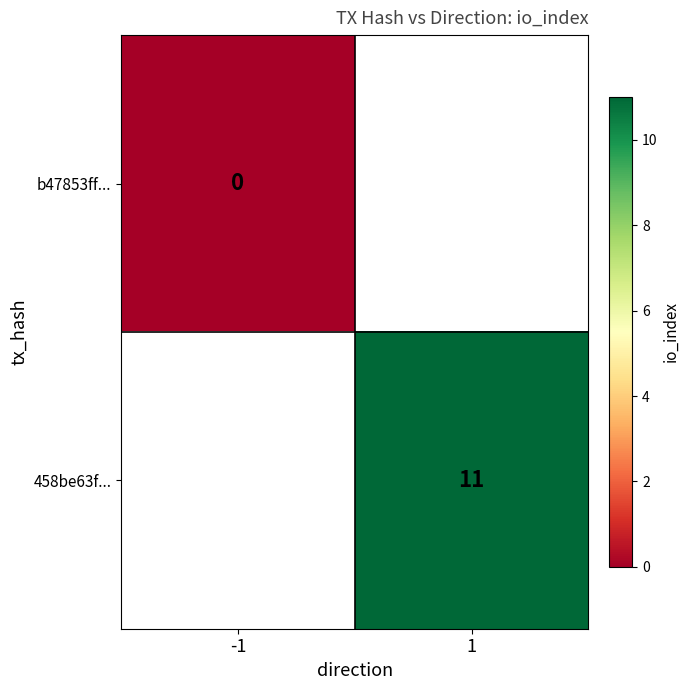

The 458be63f... series shows 11 at 1. True or false?

True